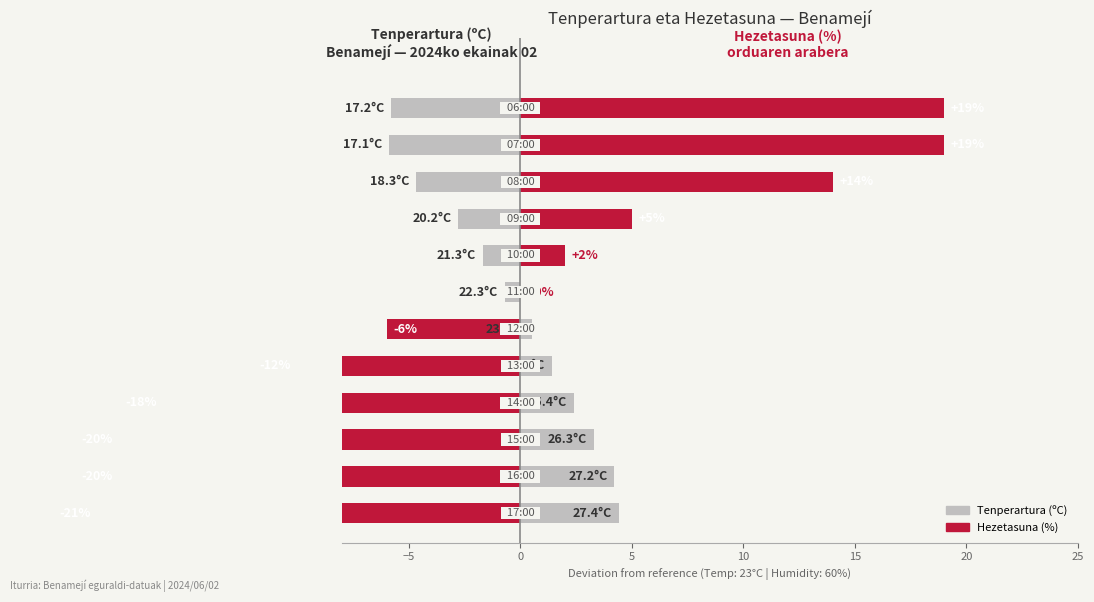

What is the minimum value for Hezetasuna (%)?

-21.0